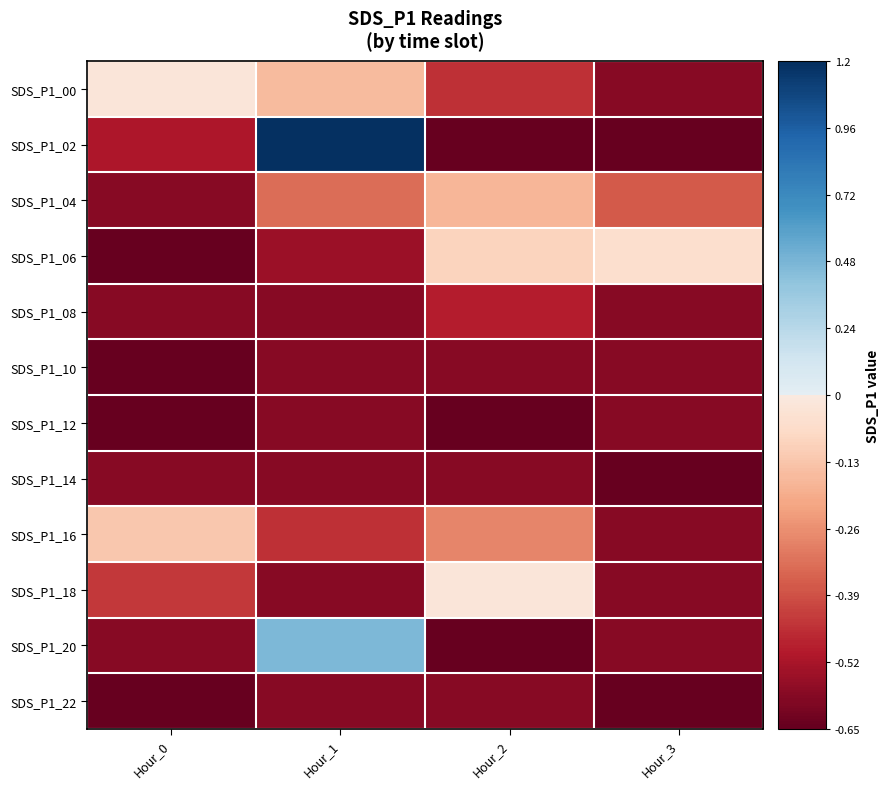

At how many categories does at least one series exceed 0?

1